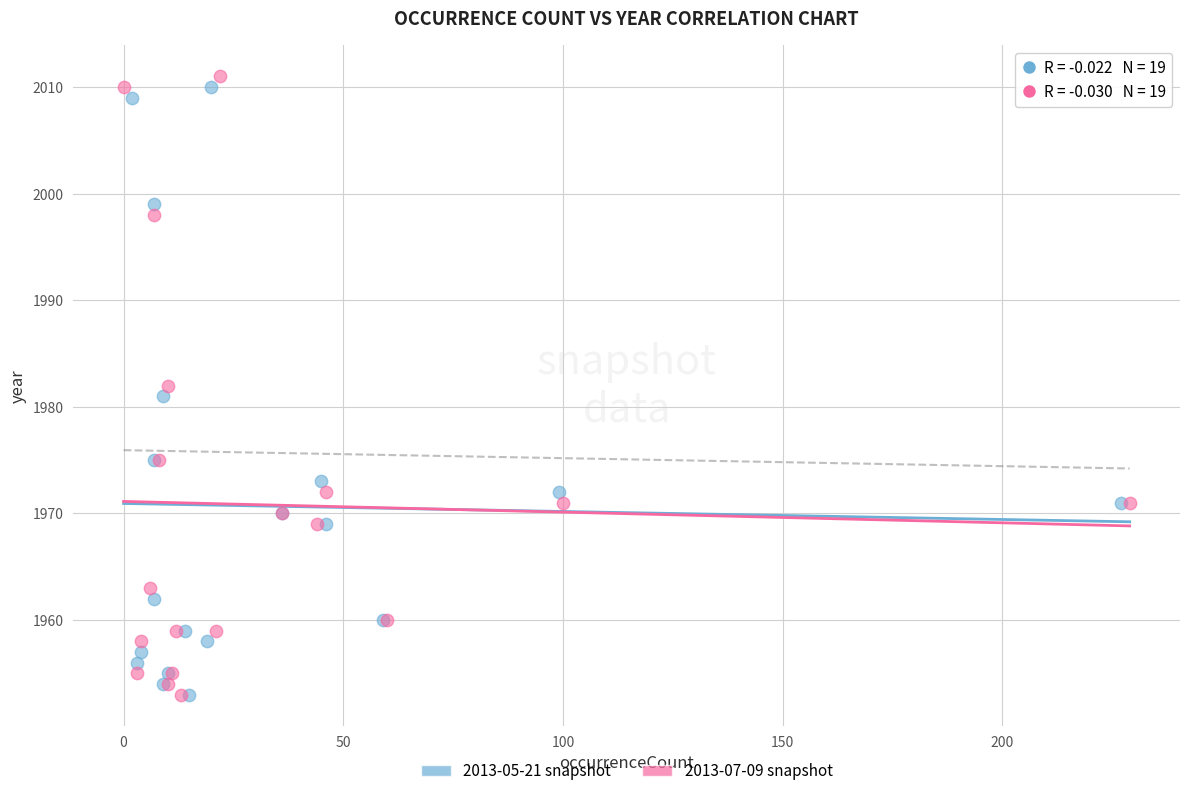

What are all the series names shown in the legend?

2013-05-21 snapshot, 2013-07-09 snapshot